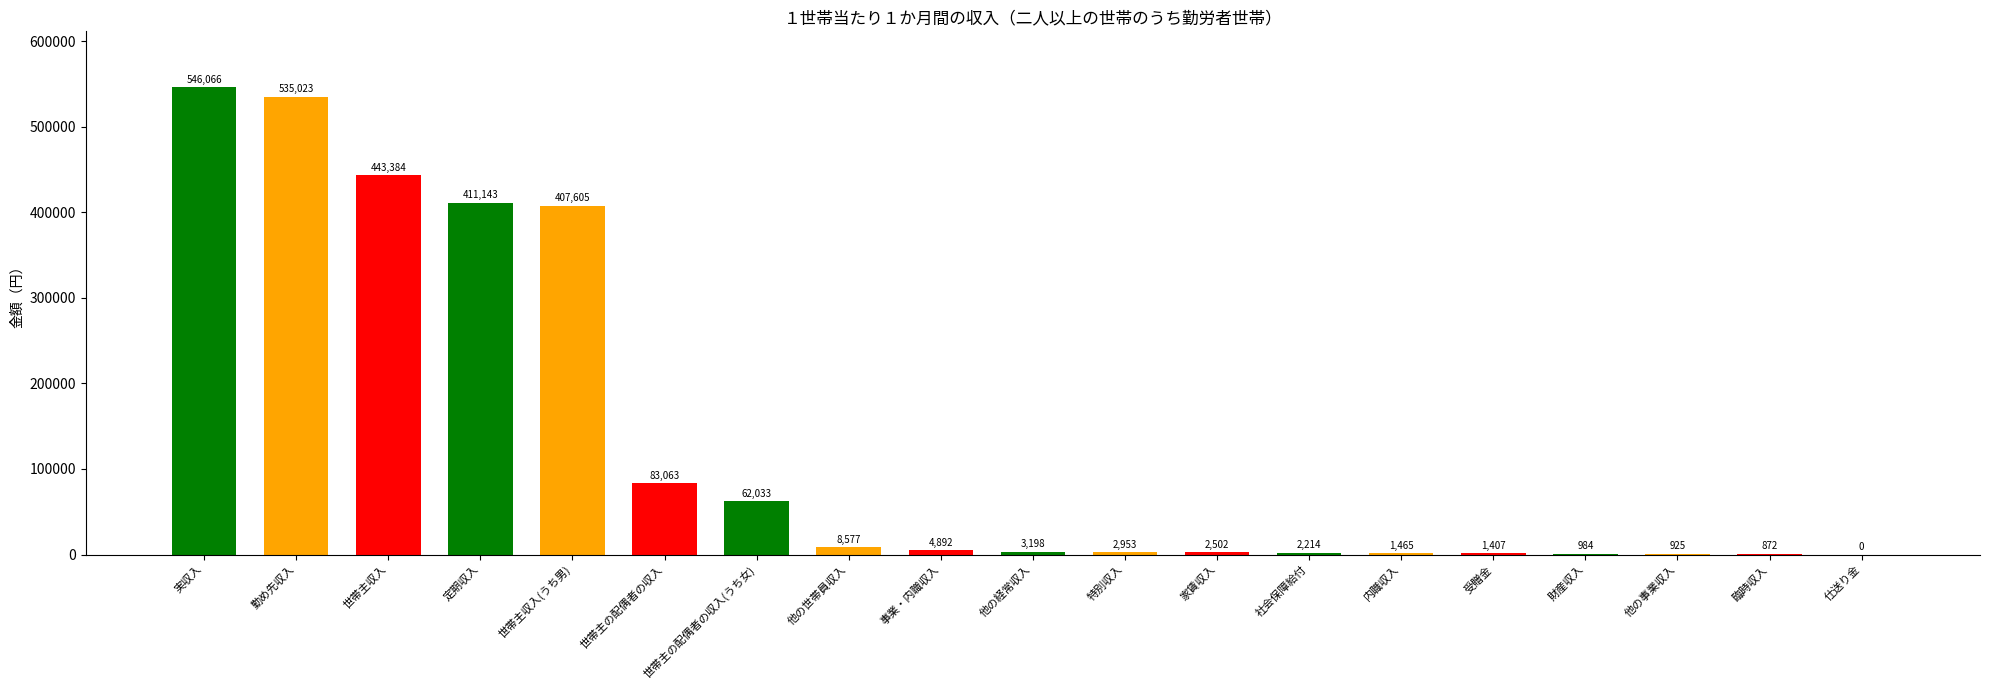

The chart shows a value of 84269 at 世帯主の配偶者の収入(うち女). True or false?

False